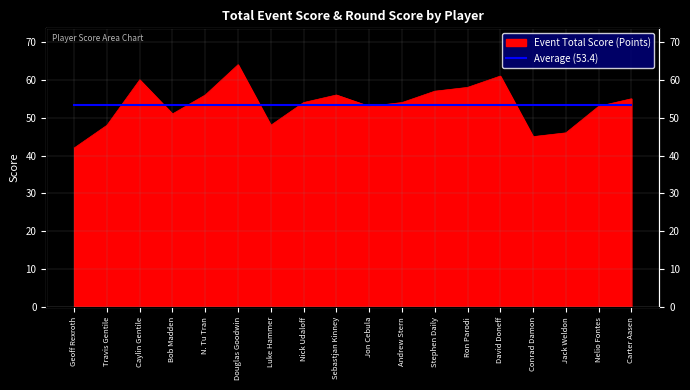

Reading right to left, what are all the values shown in this chart?

55	53	46	45	61	58	57	54	53	56	54	48	64	56	51	60	48	42